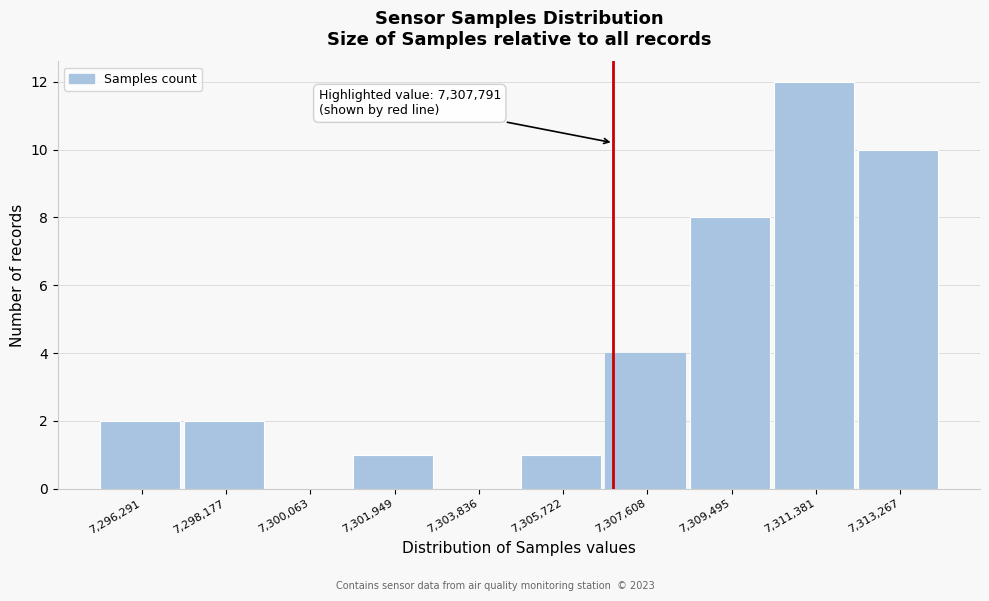

Reading left to right, list all the values displayed in this chart.

7,296,291=2	7,298,177=2	7,300,063=0	7,301,949=1	7,303,836=0	7,305,722=1	7,307,608=4	7,309,495=8	7,311,381=12	7,313,267=10